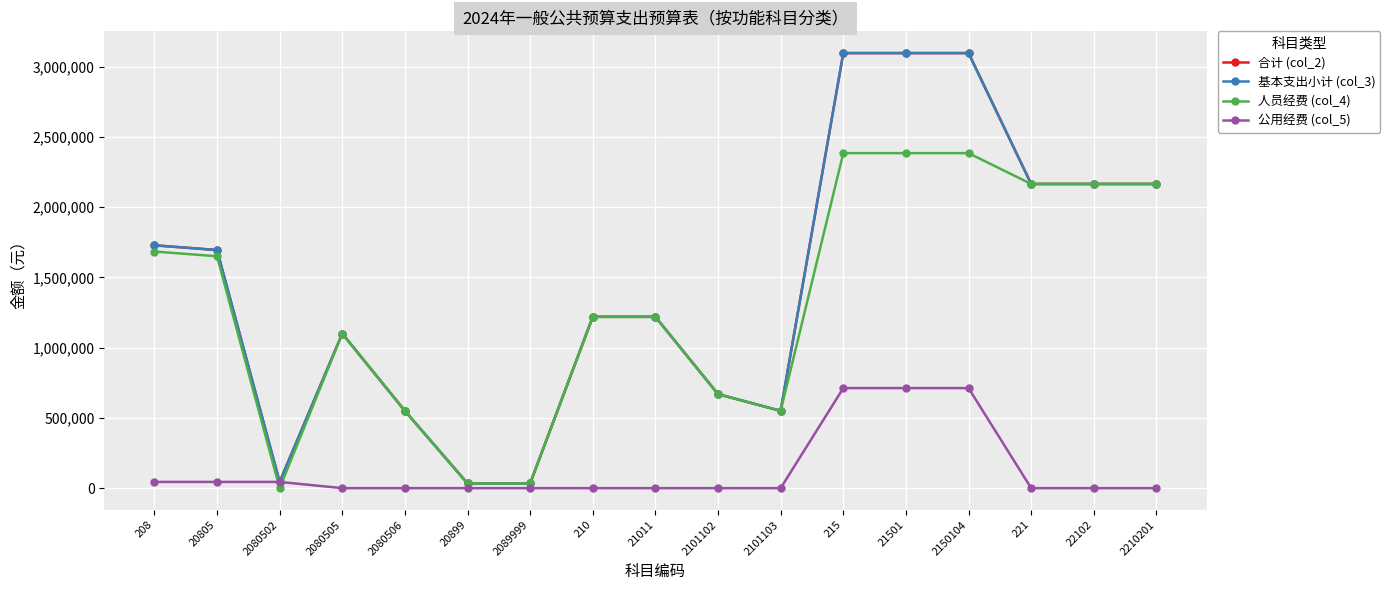

Does the chart have visible grid lines?

Yes